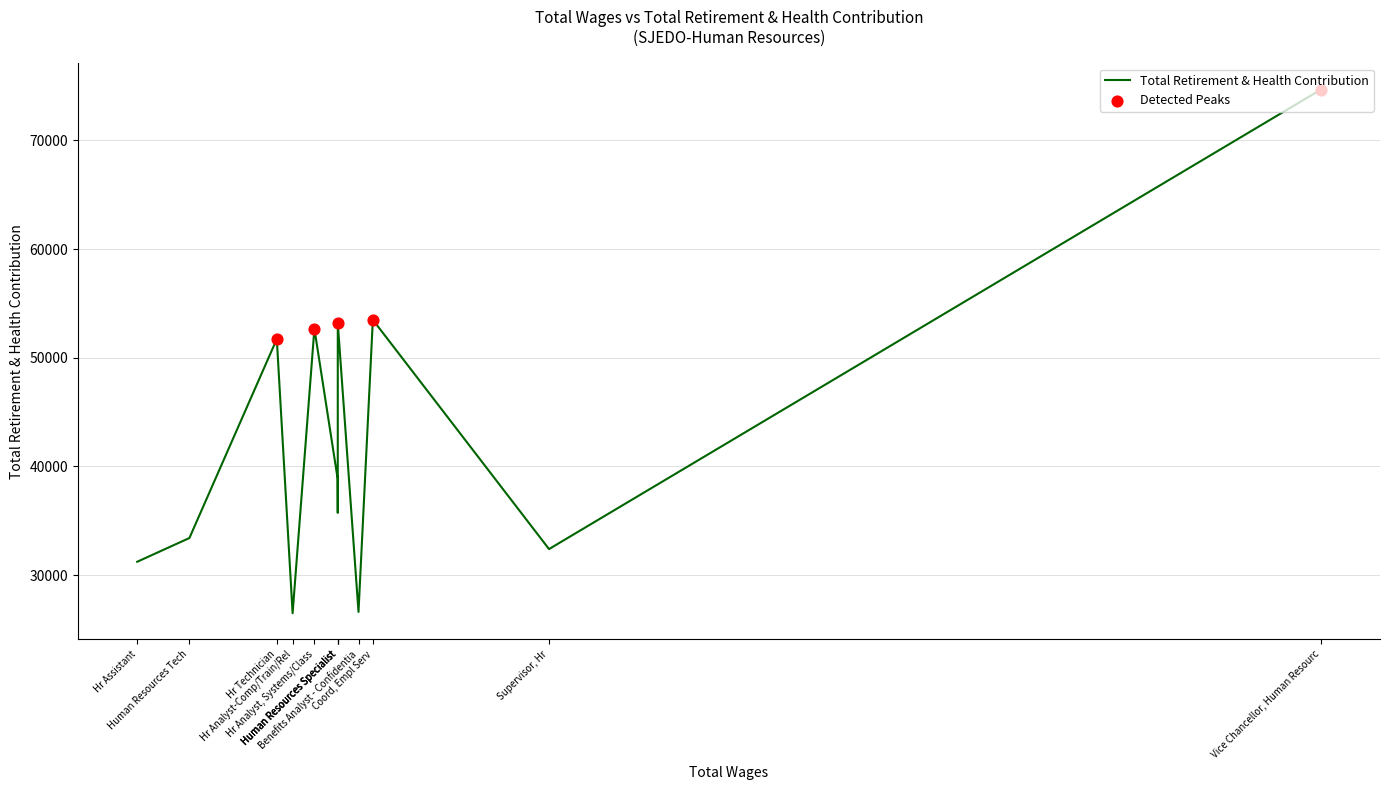

What is the ratio of the value at Human Resources Specialist to the value at Human Resources Tech?

1.2